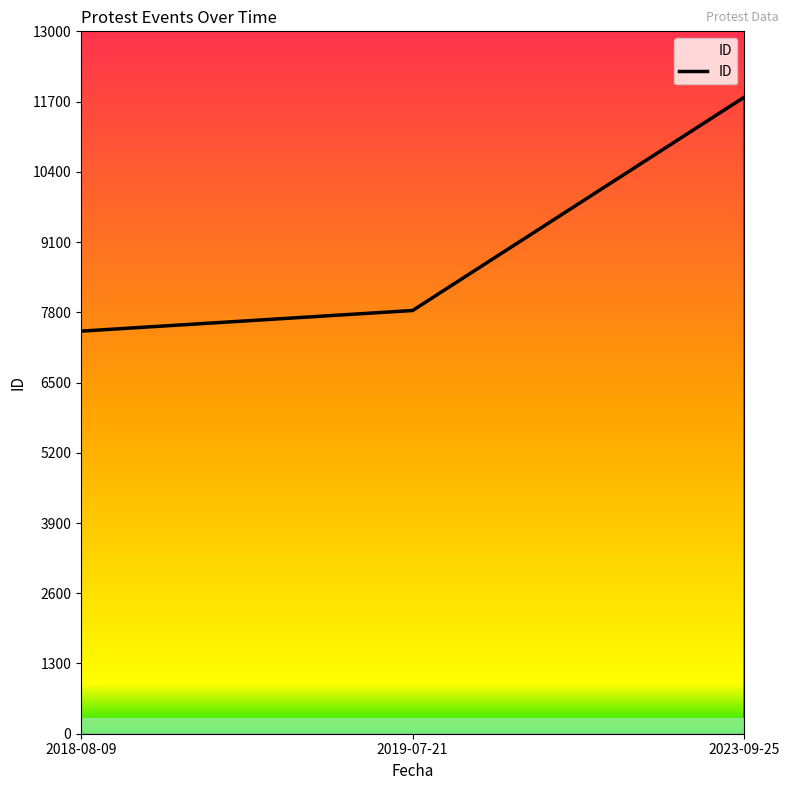

What is the difference between the maximum and minimum values?

4331